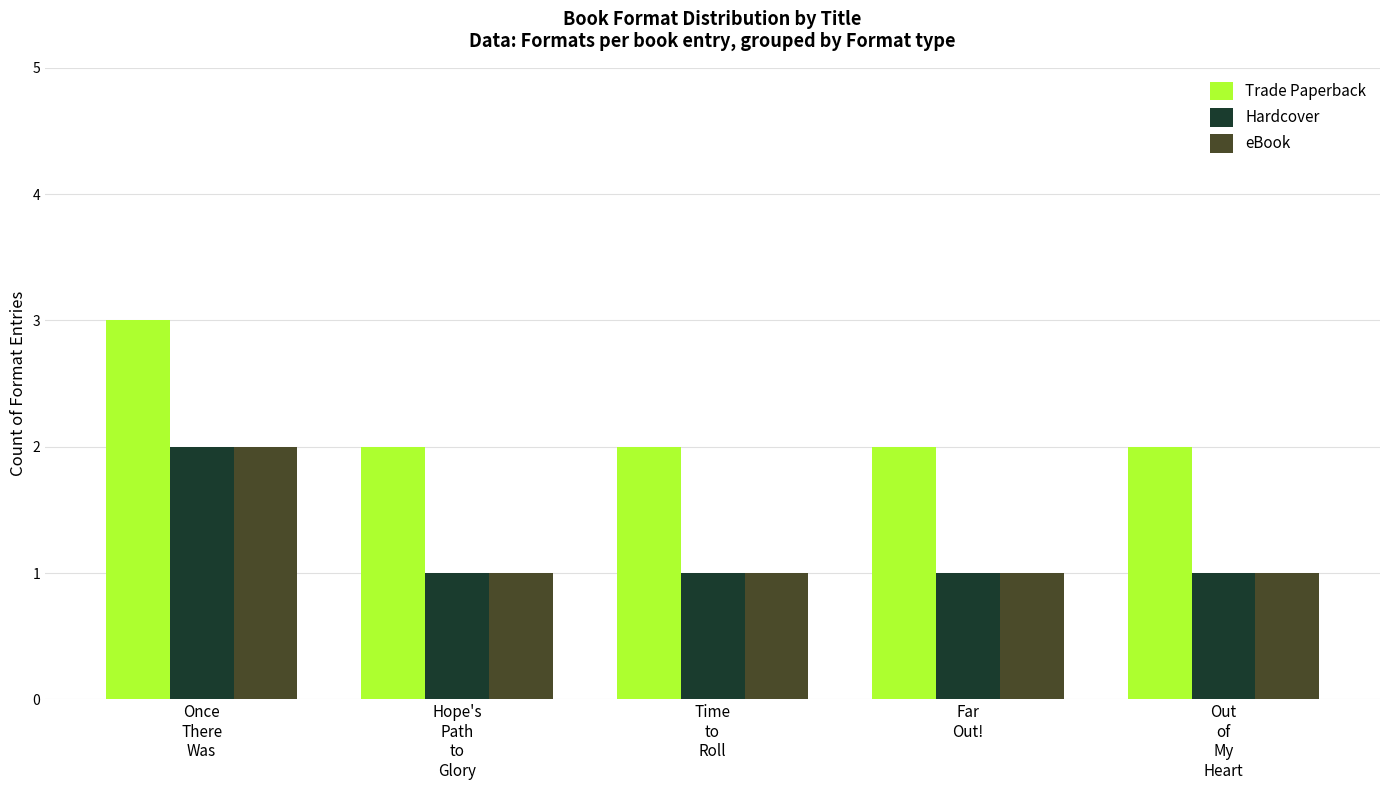

What is the maximum value for Trade Paperback?

3